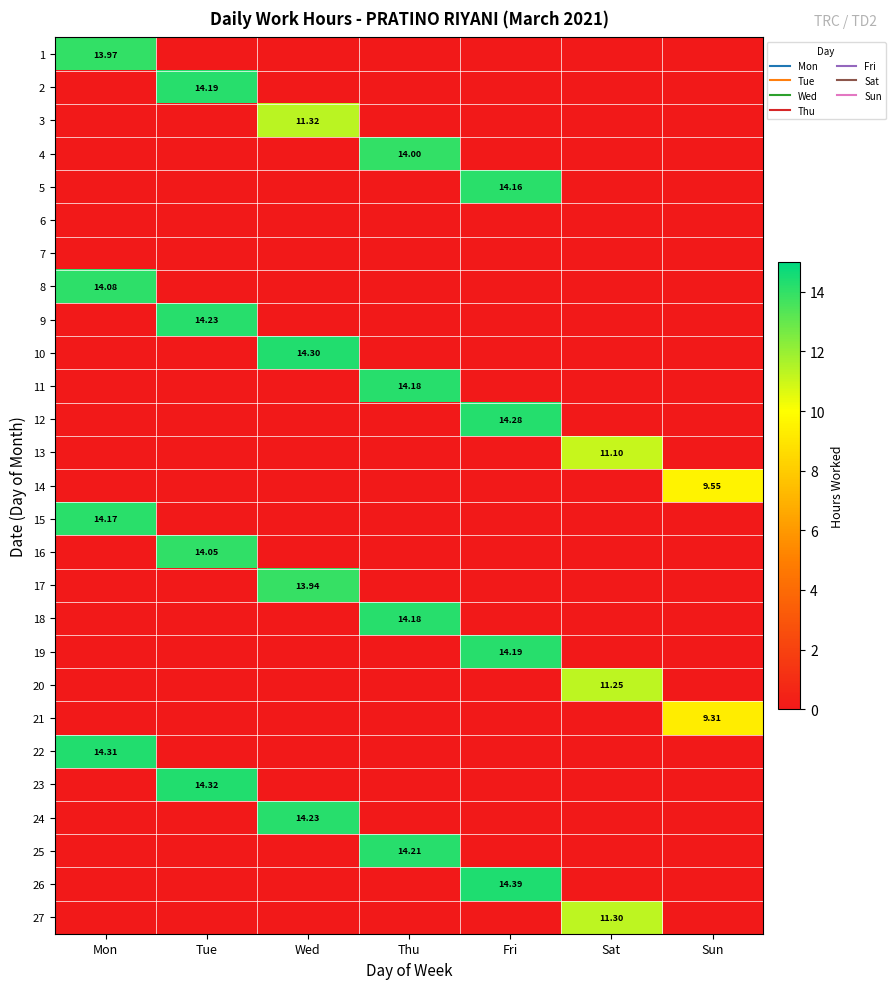

How many distinct data groups are displayed?

27